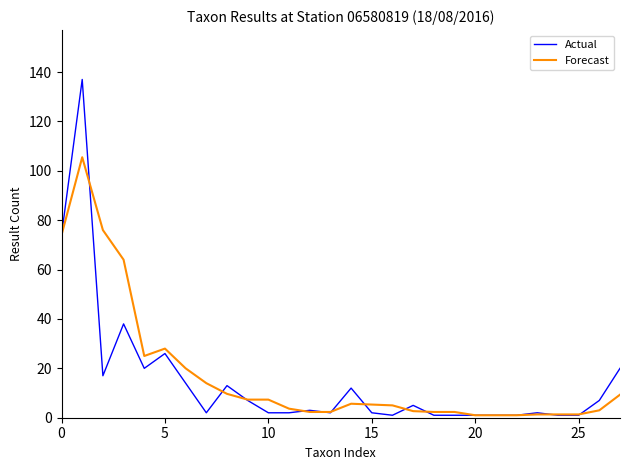

Which series has the largest range (max minus min)?

Actual